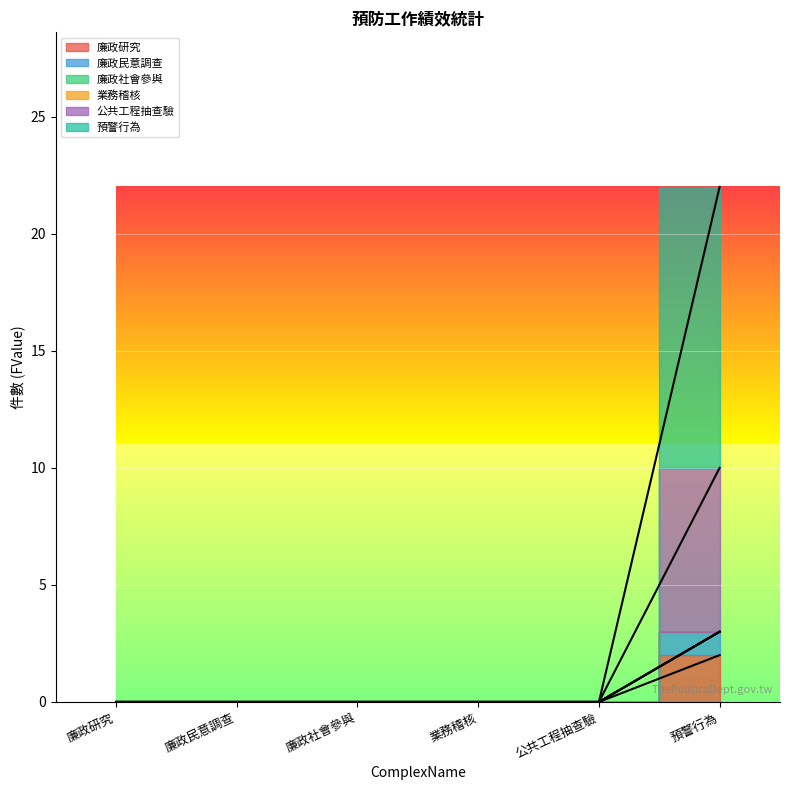

Count the 公共工程抽查驗 values in the range 0 to 1.

5